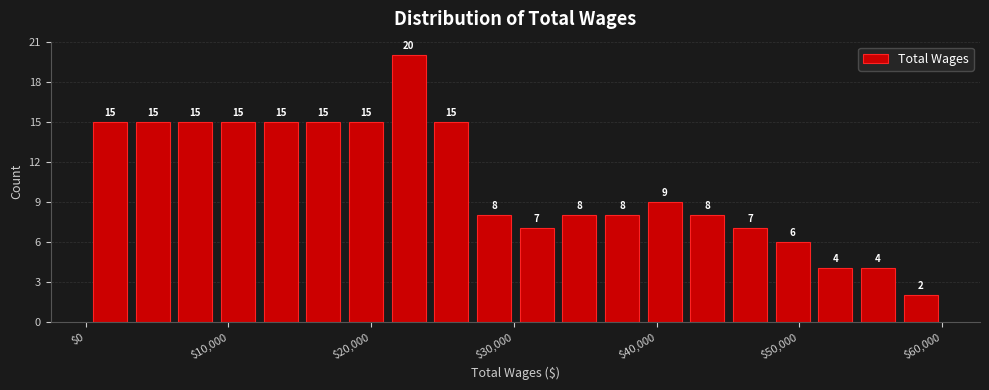

Read against the x-axis, roughly where is the centre of the tallest bar?

23000